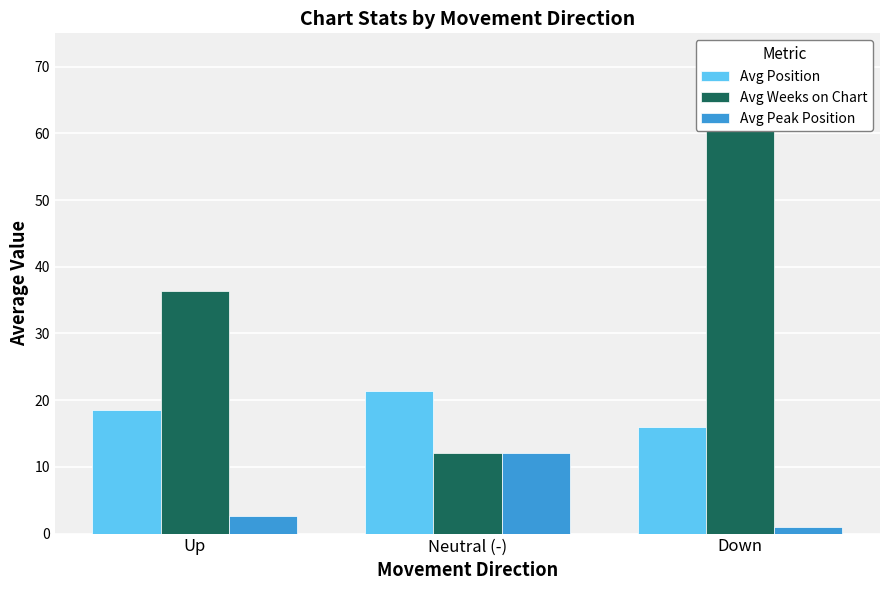

Rank the series by their maximum value, from lowest to highest.

Avg Peak Position, Avg Position, Avg Weeks on Chart